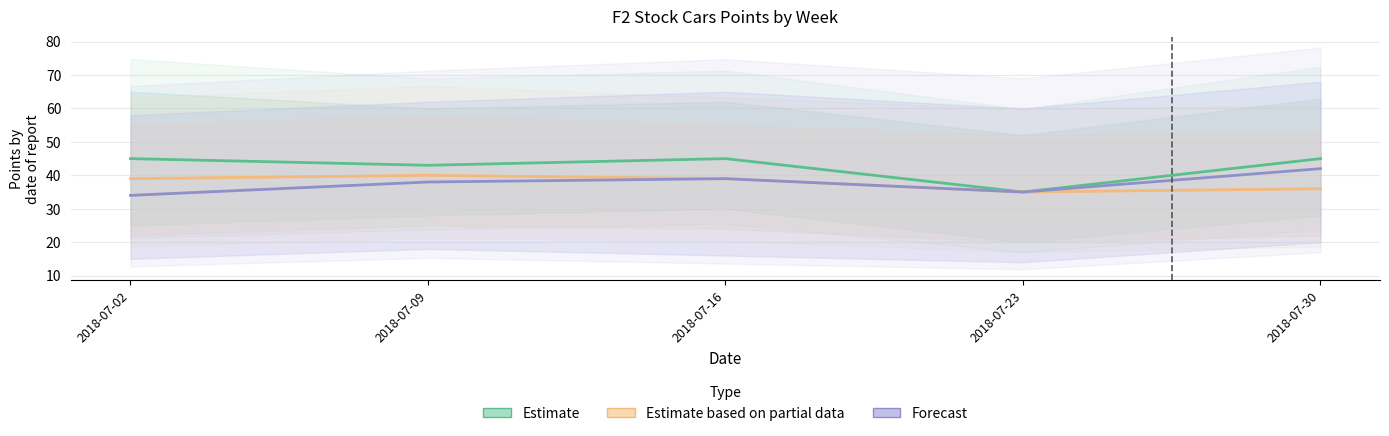

How many lines are shown in the chart?

3